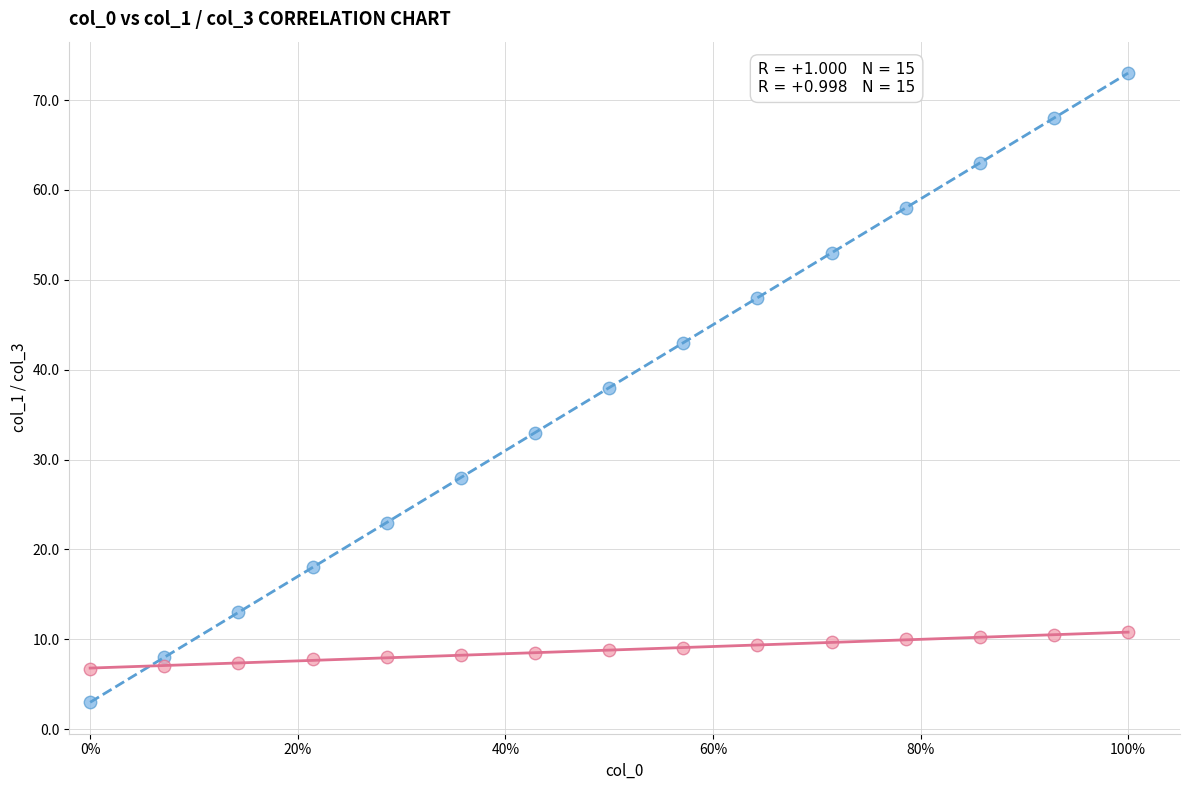

Which series reaches the maximum Y coordinate?

col_0 series